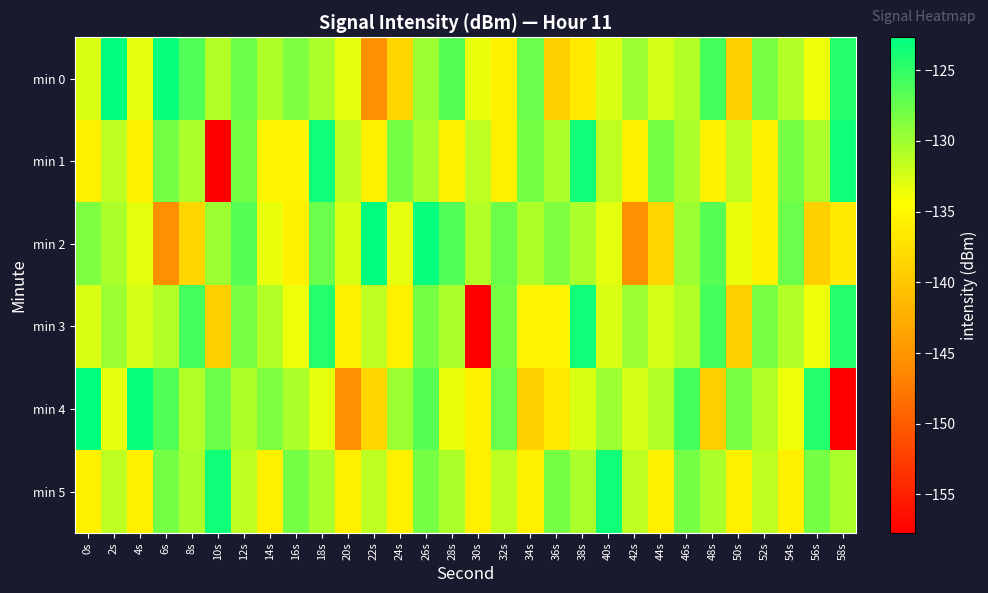

At 34s, list the series in order from largest to smallest.

min 0, min 1, min 2, min 3, min 5, min 4